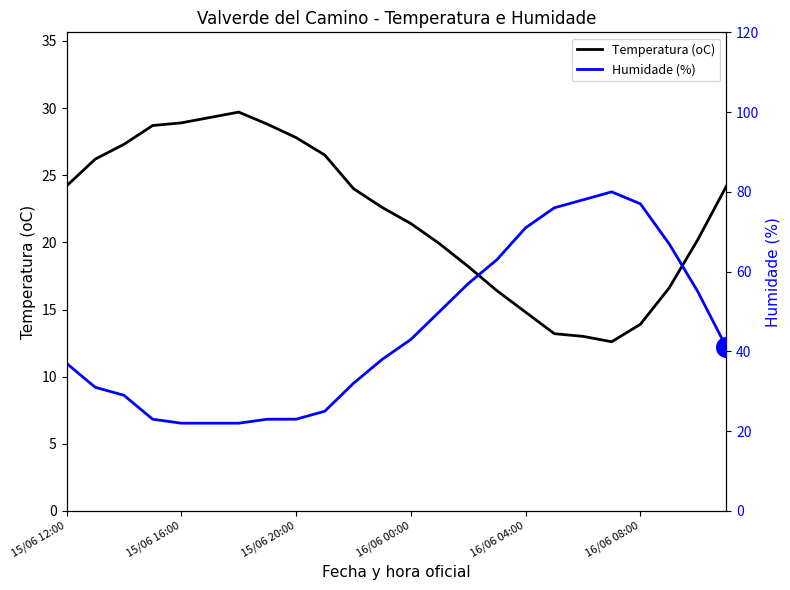

At how many categories does at least one series exceed 25?

24